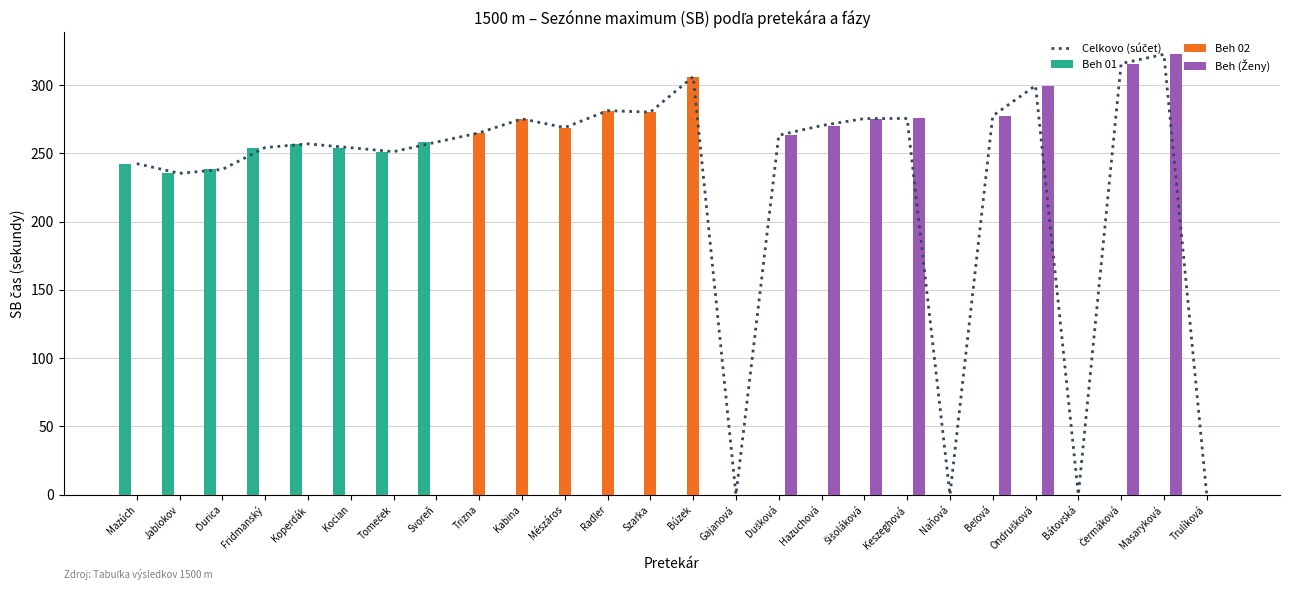

The Beh 01 series shows -175.6 at Trizna. True or false?

False